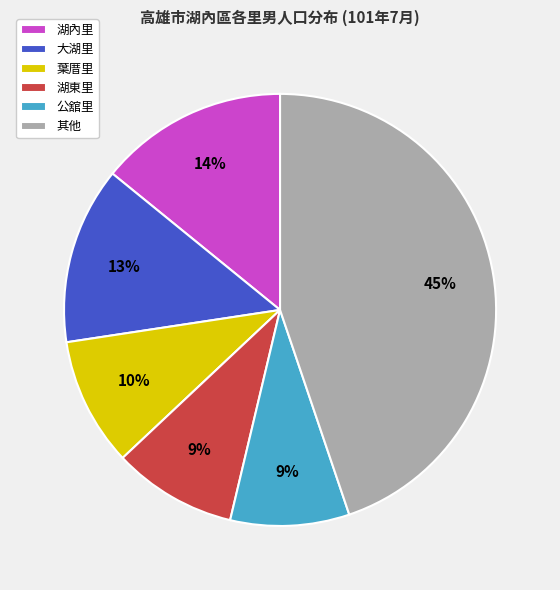

Combined, do 其他 and 公舘里 account for over 50%?

Yes